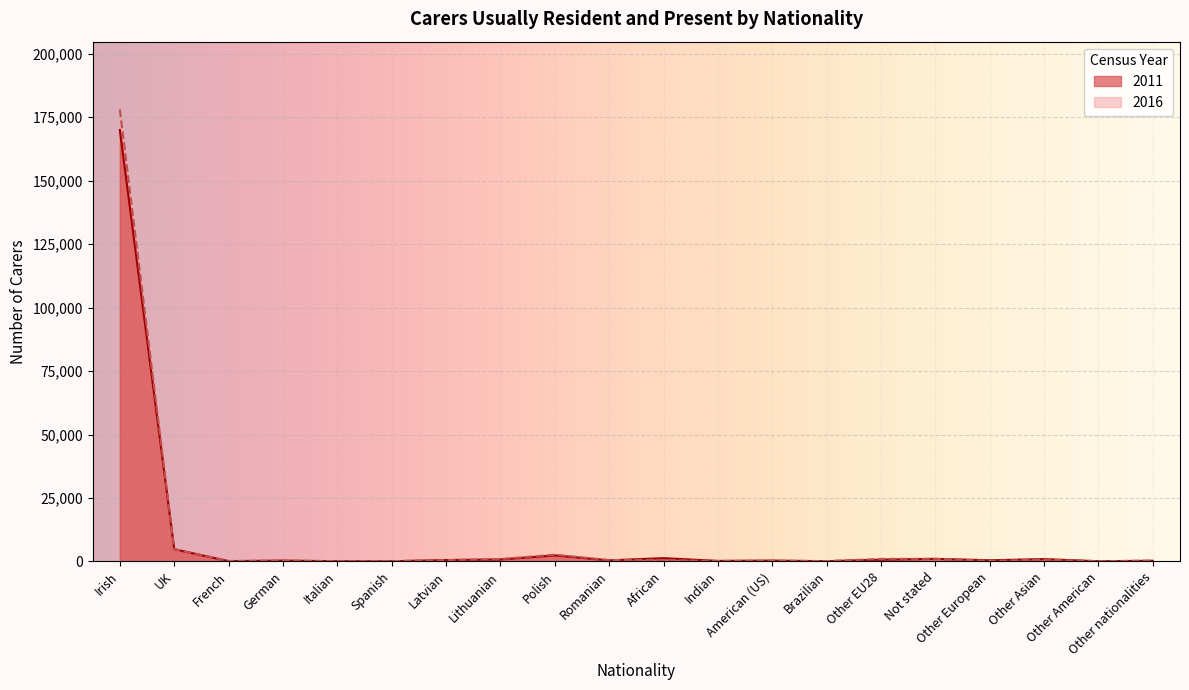

At which label does 2011 first exceed 470?

Irish